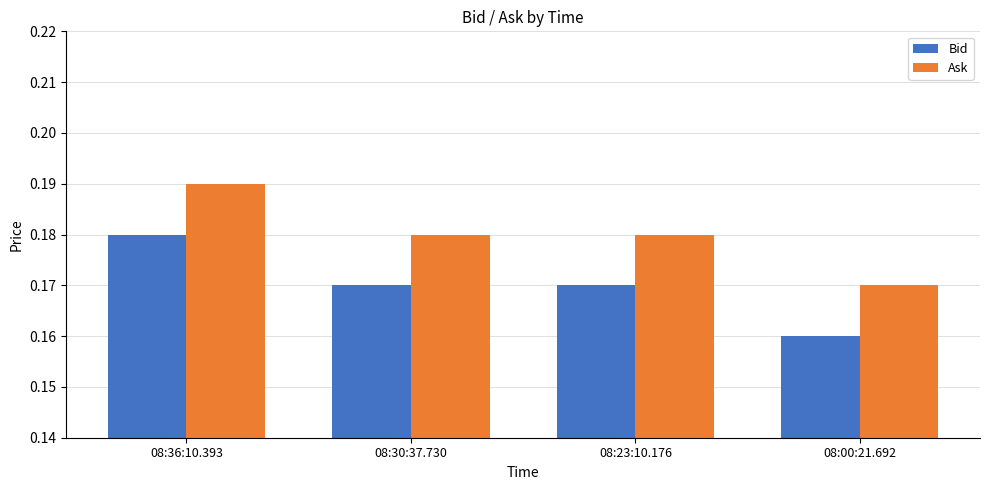

What is the label of the 1st bar from the left?

08:36:10.393